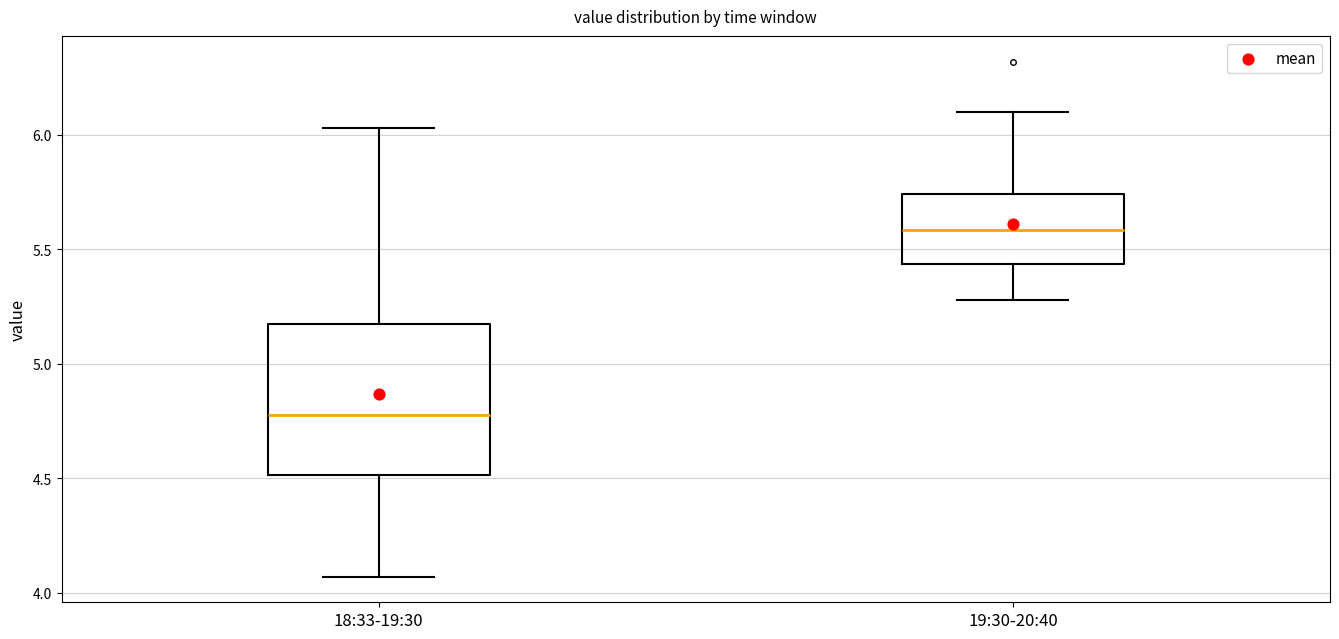

Which box is the tallest, from its lower edge to its upper edge?

18:33-19:30